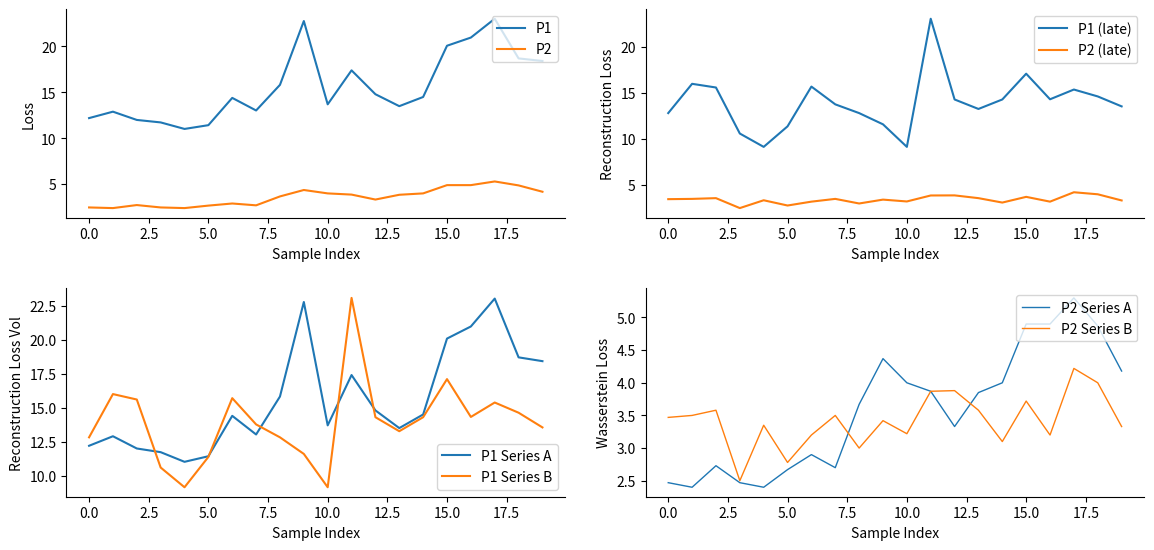

Between 06:00 and 11:00, which series saw the biggest shift?

P1_late